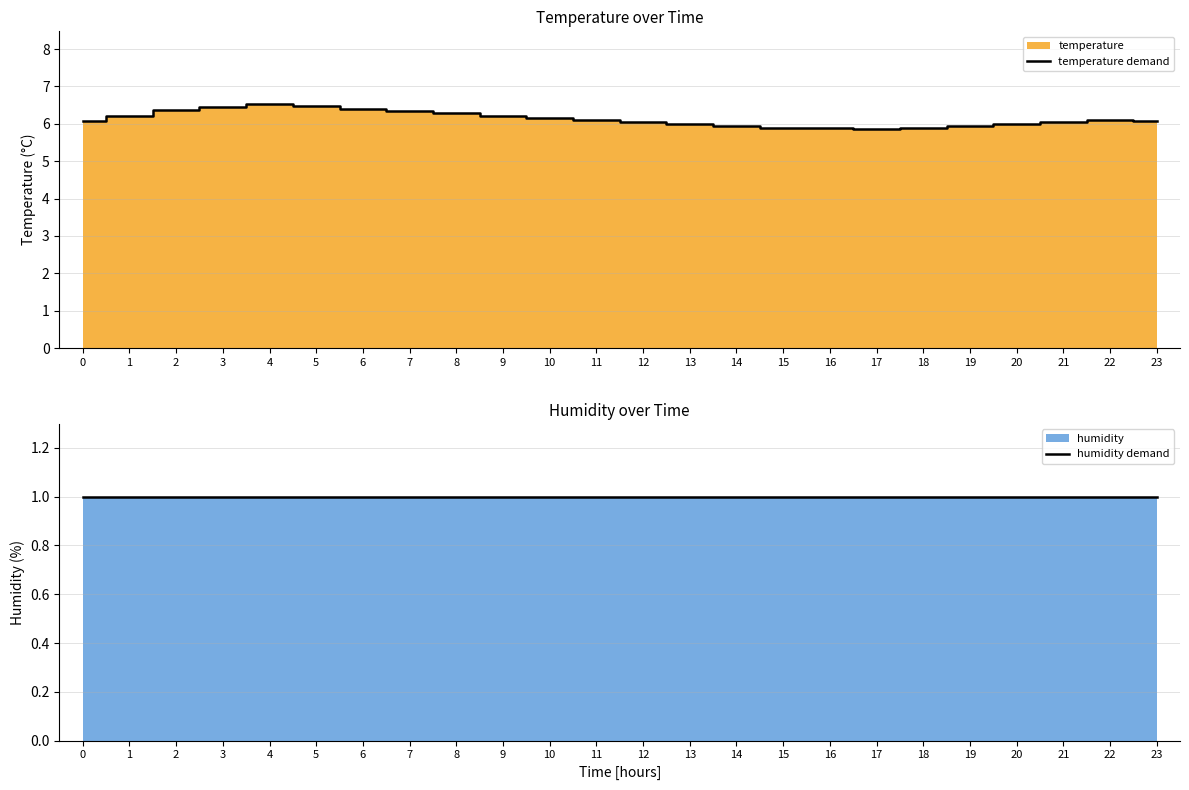

Is the value of temperature demand at 3 greater than the value of humidity demand at 17?

Yes